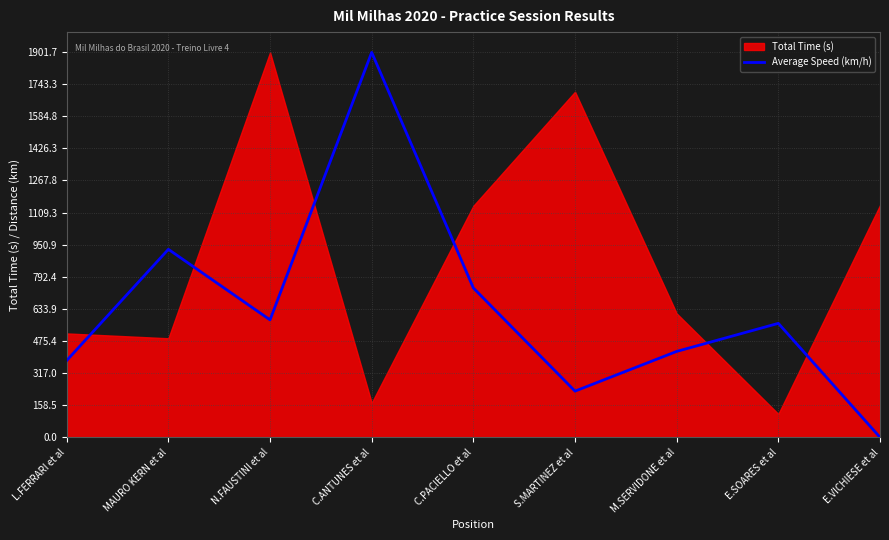

Which has a higher value, C.PACIELLO et al or L.FERRARI et al?

C.PACIELLO et al